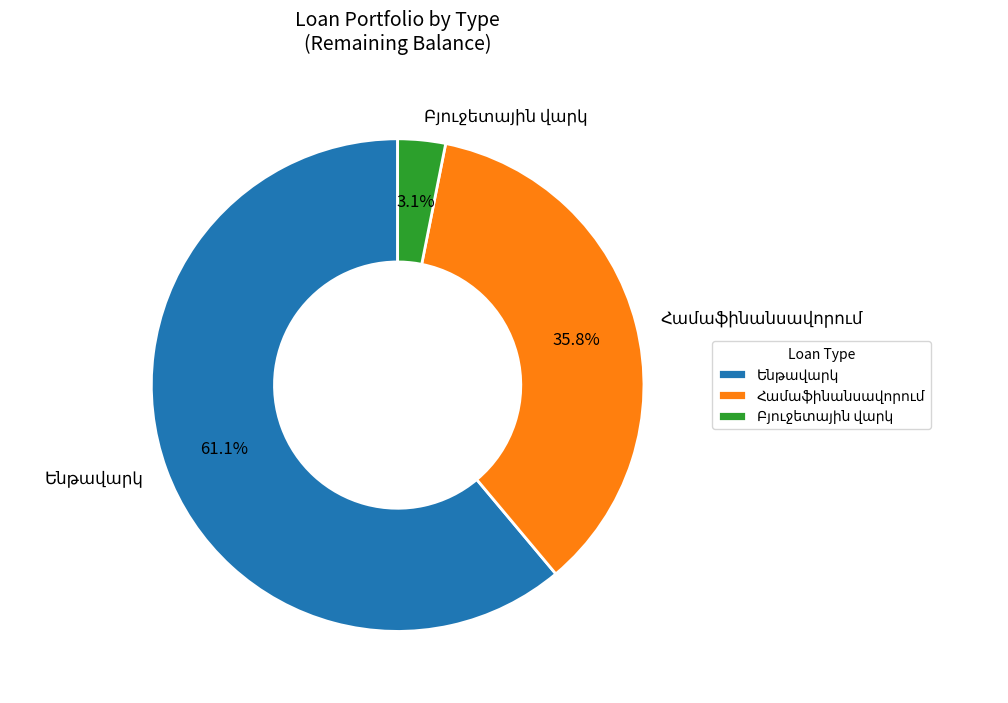

How many segments does this pie chart have?

3